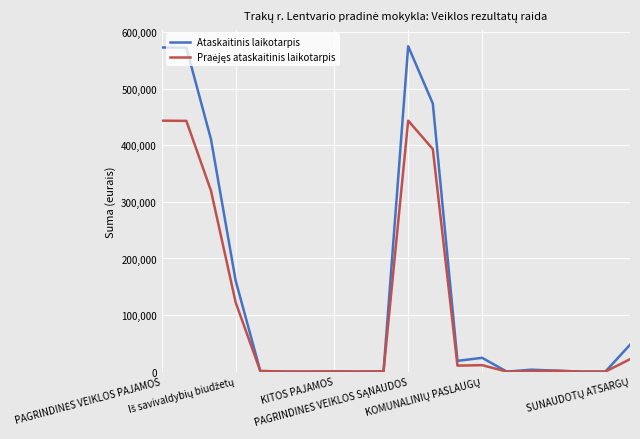

What is the highest value of the Ataskaitinis laikotarpis series?

575146